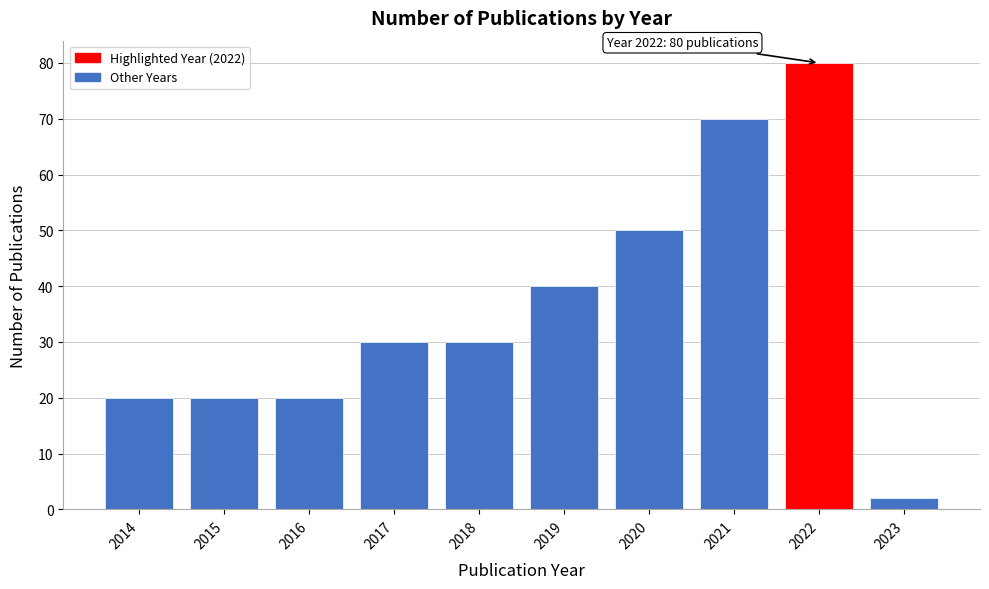

Reading left to right, extract all data points from this chart.

20	20	20	30	30	40	50	70	80	2